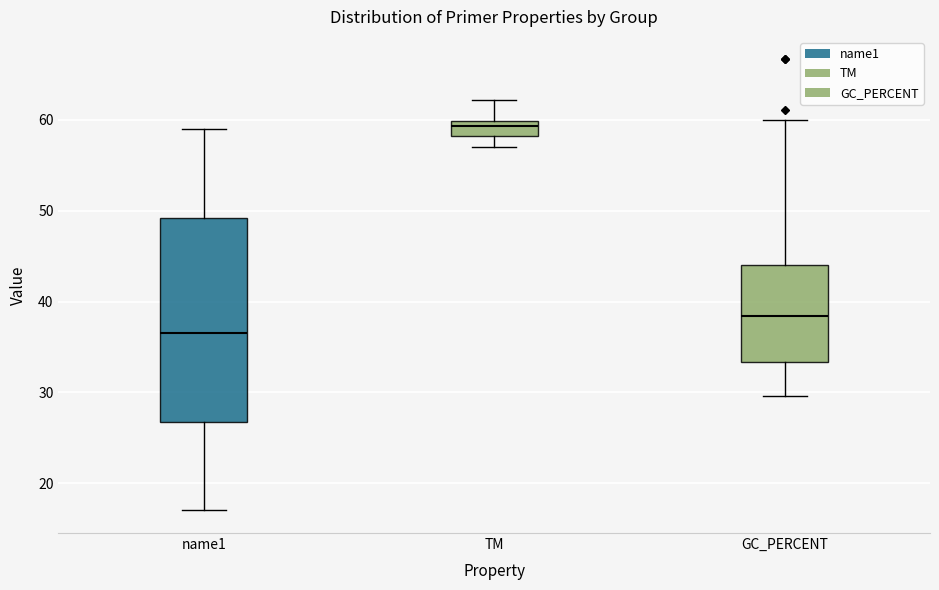

Reading left to right, read every box against the y-axis: the position of its median line, the range the box covers, and the ends of its whiskers. The values are not printed on the chart, so give them approximately, as read against the axis.

name1: median 37, box 27 to 49, whiskers 17 to 59
TM: median 59, box 58 to 60, whiskers 57 to 62
GC_PERCENT: median 38, box 33 to 44, whiskers 30 to 60